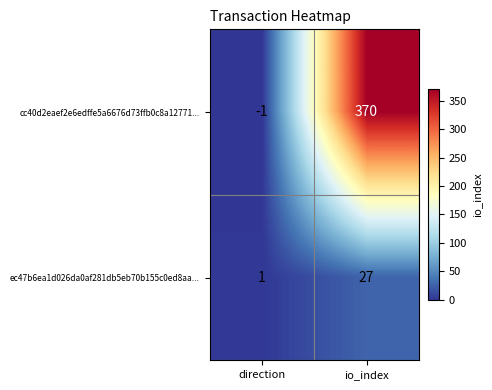

What is the difference between the maximum and minimum values in the ec47b6ea1d026da0af281db5eb70b155c0ed8aa... series?

26